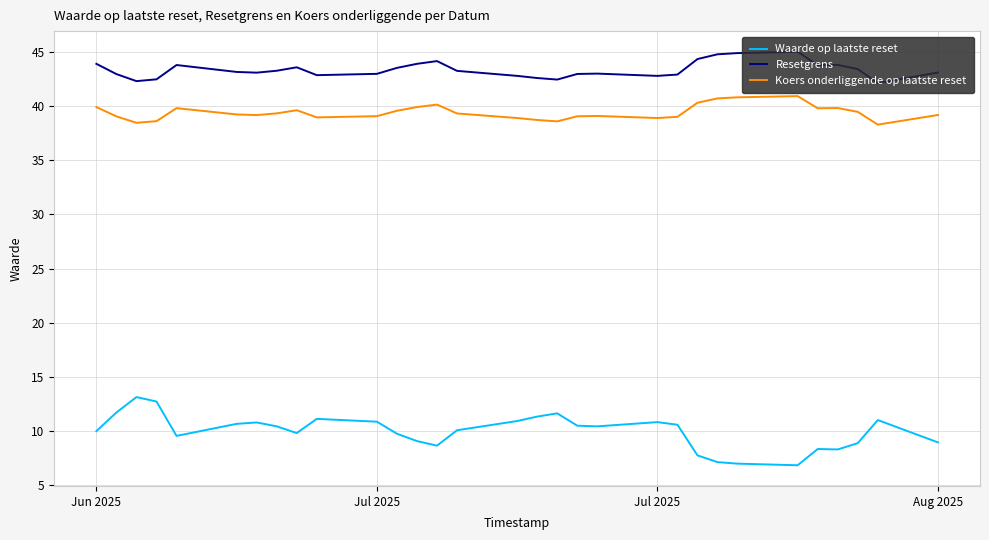

Which series has the widest spread of values?

Waarde op laatste reset